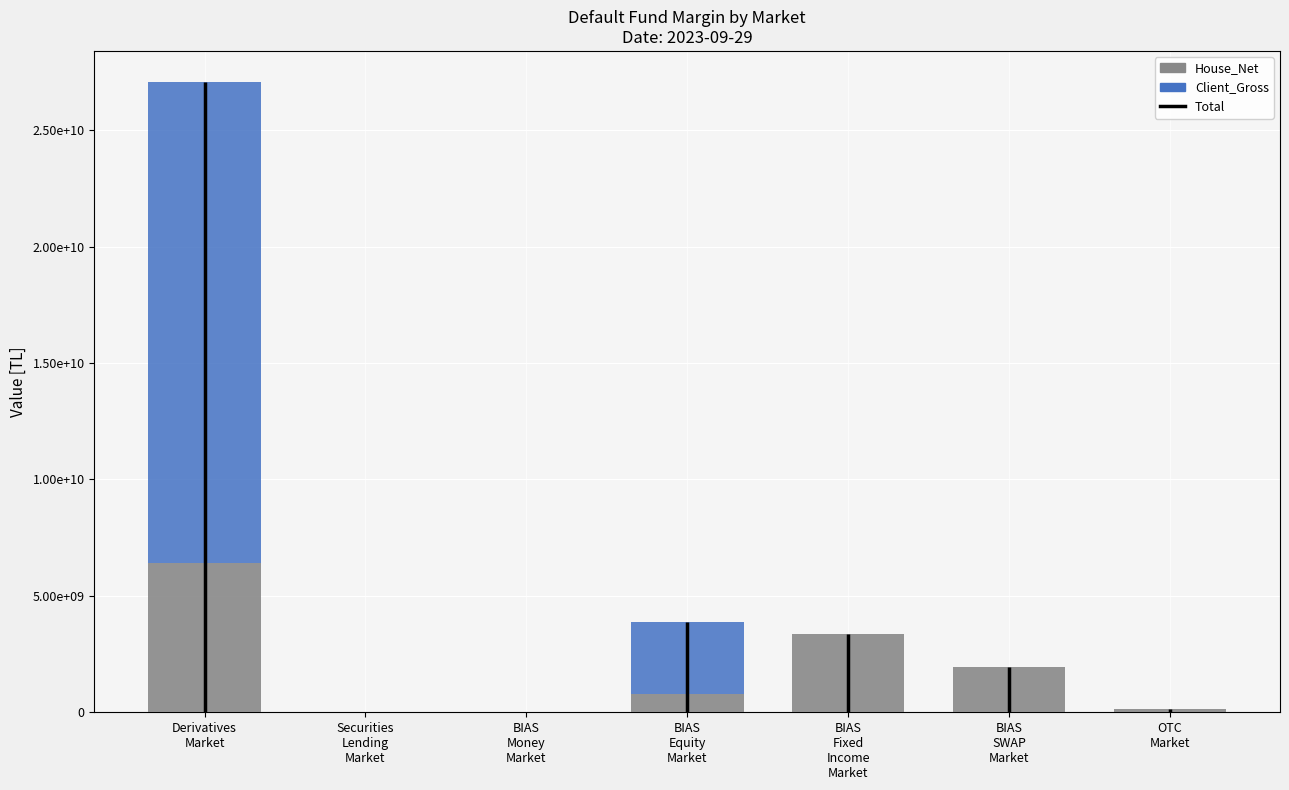

Reading left to right, transcribe all the data shown in this chart.

House_Net: 6399115641.1	0.0	0.0	806354827.0	3340418910.0	1944190587.5	136204623.0
Client_Gross: 20651736489.4	0.0	0.0	3056796100.0	42001792.0	0.0	0.0